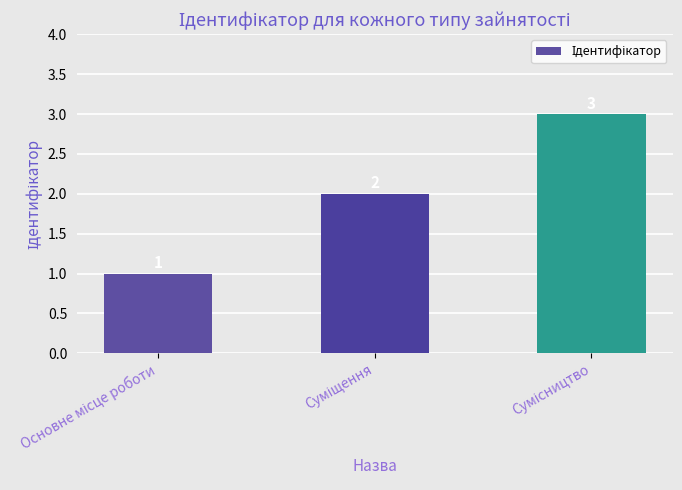

How many bars are there in total?

3